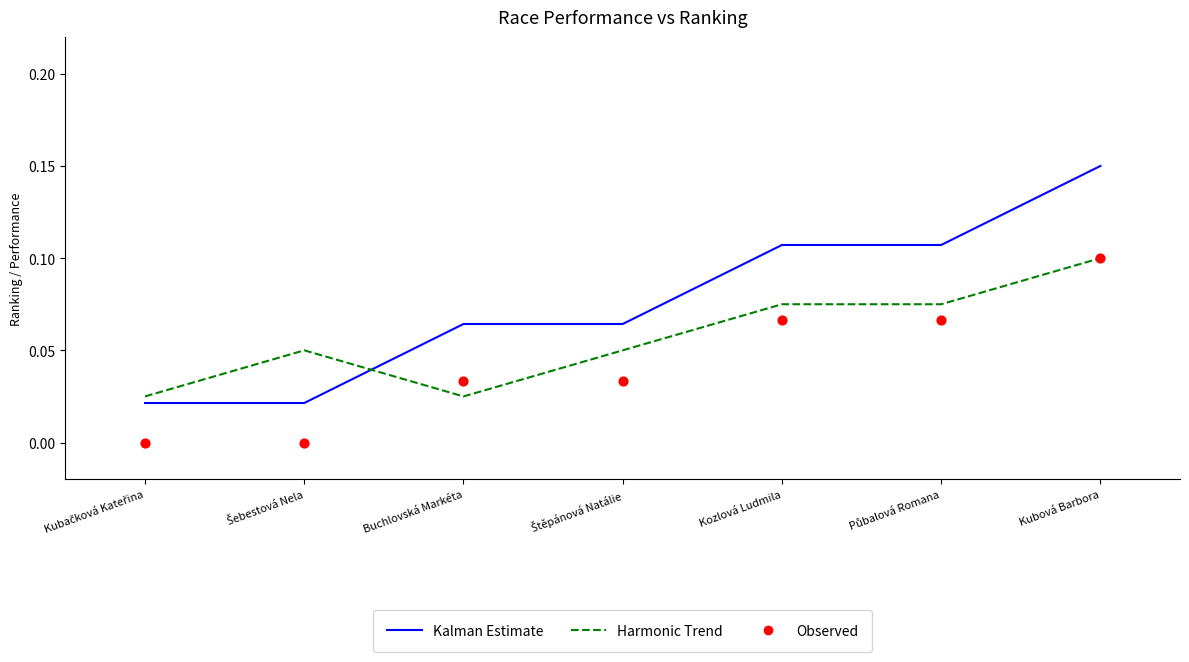

Which series has the largest total across all categories?

Kalman Estimate